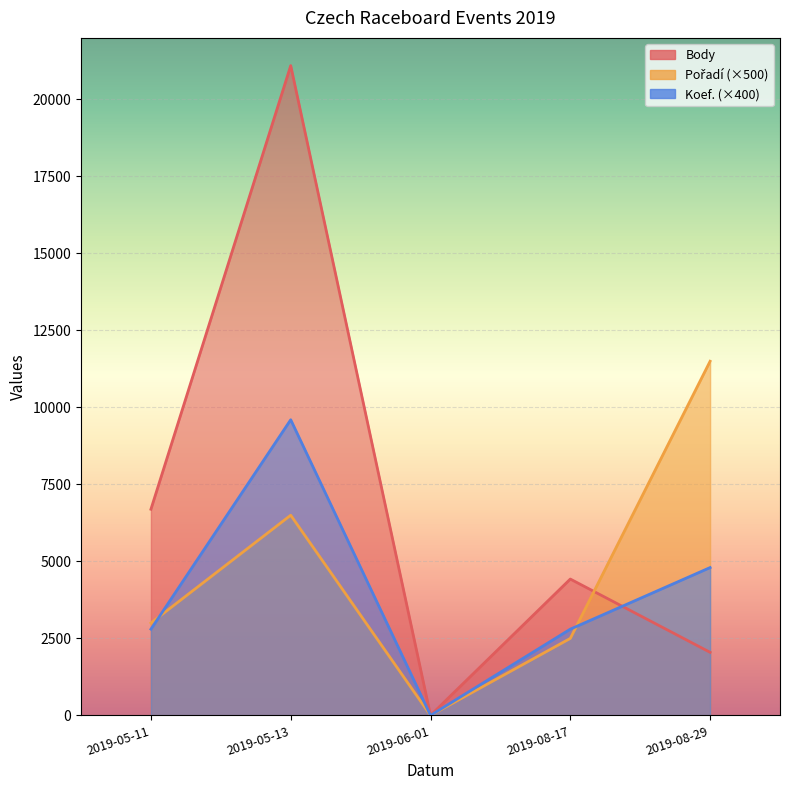

At which category is the sum across all series the highest?

2019-05-13